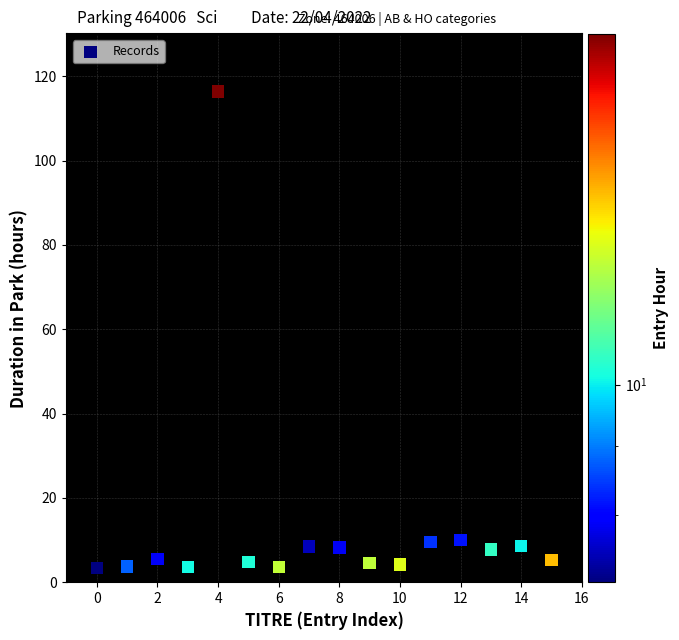

Count the number of points in this scatter plot.

16